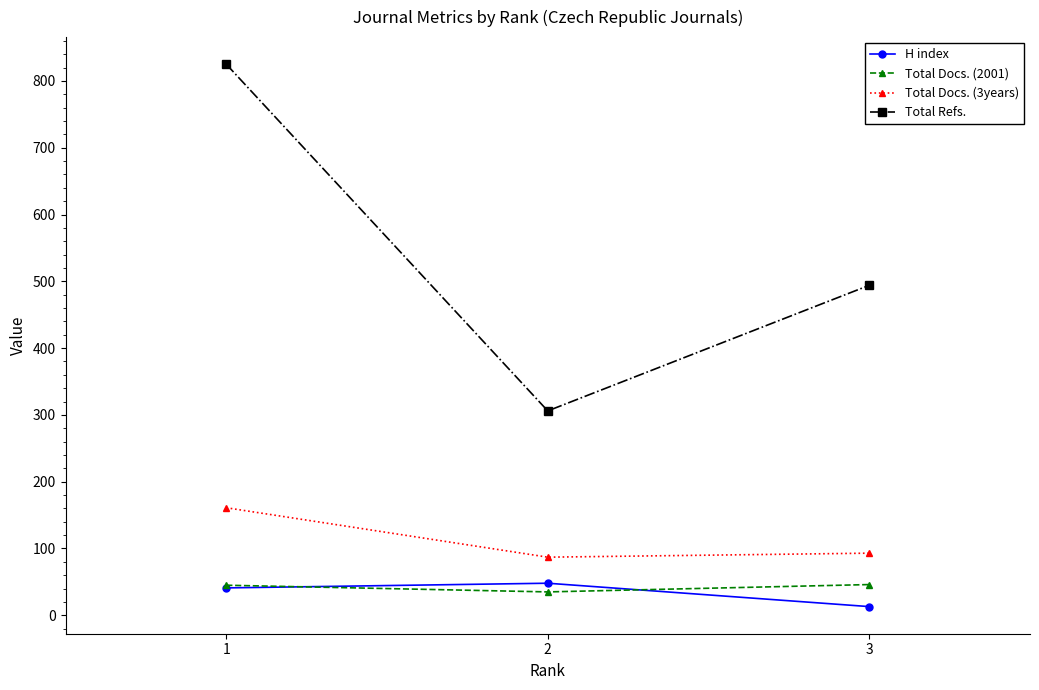

The Total Docs. (2001) series shows 45 at 1. True or false?

True